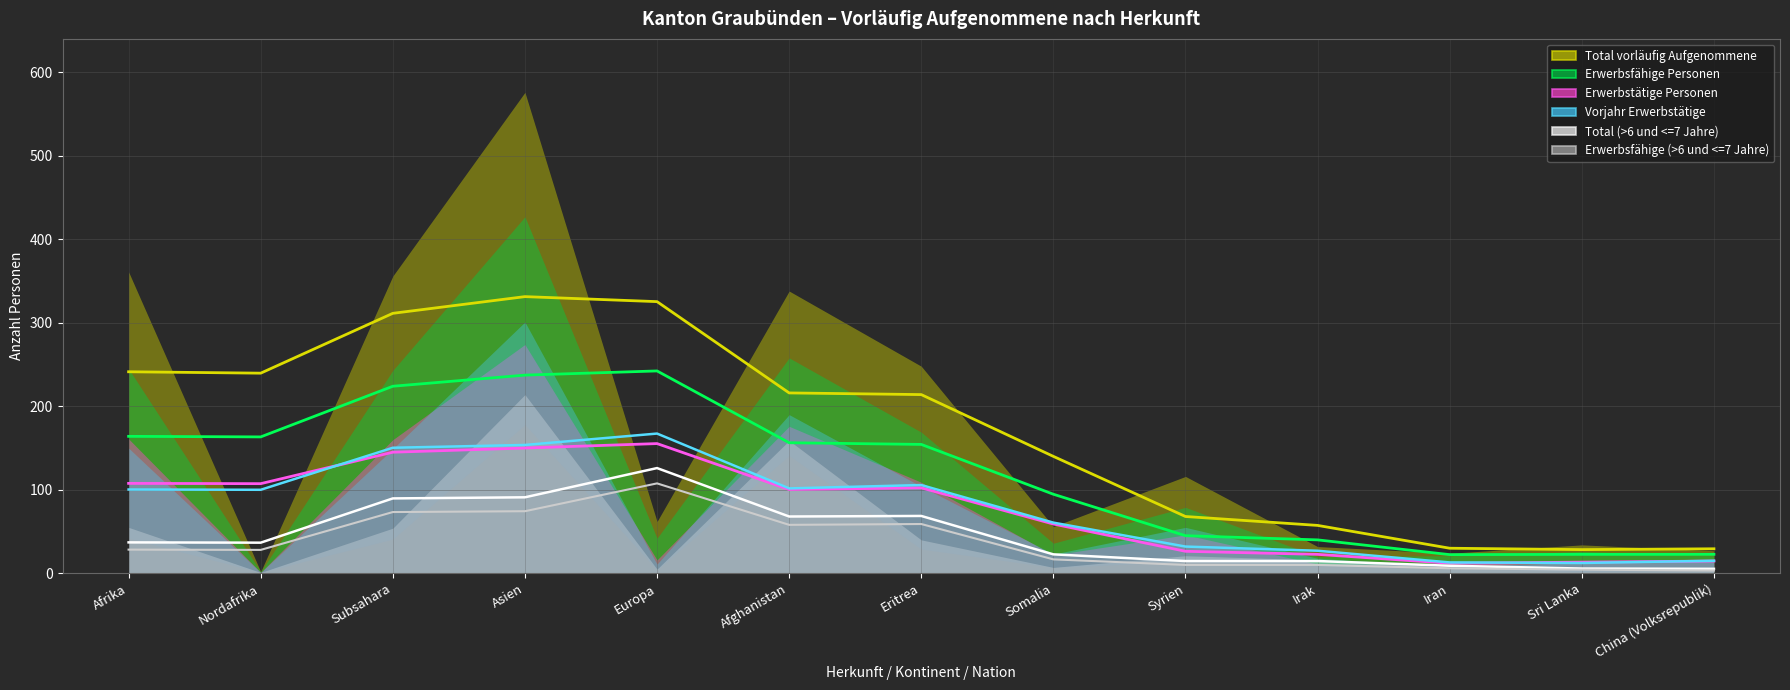

Reading right to left, transcribe all the data shown in this chart.

Total vorläufig Aufgenommene: China (Volksrepublik)=27	Sri Lanka=34	Iran=24	Irak=32	Syrien=116	Somalia=56	Eritrea=248	Afghanistan=338	Europa=62	Asien=576	Subsahara=356	Nordafrika=2	Afrika=361
Erwerbsfähige Personen: China (Volksrepublik)=21	Sri Lanka=26	Iran=21	Irak=20	Syrien=79	Somalia=36	Eritrea=169	Afghanistan=258	Europa=42	Asien=427	Subsahara=243	Nordafrika=2	Afrika=245
Erwerbstätige Personen: China (Volksrepublik)=15	Sri Lanka=14	Iran=11	Irak=11	Syrien=46	Somalia=22	Eritrea=109	Afghanistan=176	Europa=16	Asien=274	Subsahara=160	Nordafrika=1	Afrika=161
Vorjahr Erwerbstätige: China (Volksrepublik)=16	Sri Lanka=13	Iran=8	Irak=18	Syrien=55	Somalia=23	Eritrea=104	Afghanistan=190	Europa=11	Asien=301	Subsahara=149	Nordafrika=1	Afrika=150
Total (>6 und <=7 Jahre): China (Volksrepublik)=6	Sri Lanka=4	Iran=7	Irak=16	Syrien=21	Somalia=7	Eritrea=40	Afghanistan=159	Europa=5	Asien=214	Subsahara=54	Nordafrika=1	Afrika=55
Erwerbsfähige (>6 und <=7 Jahre): China (Volksrepublik)=4	Sri Lanka=2	Iran=7	Irak=9	Syrien=14	Somalia=7	Eritrea=29	Afghanistan=141	Europa=4	Asien=178	Subsahara=41	Nordafrika=1	Afrika=42